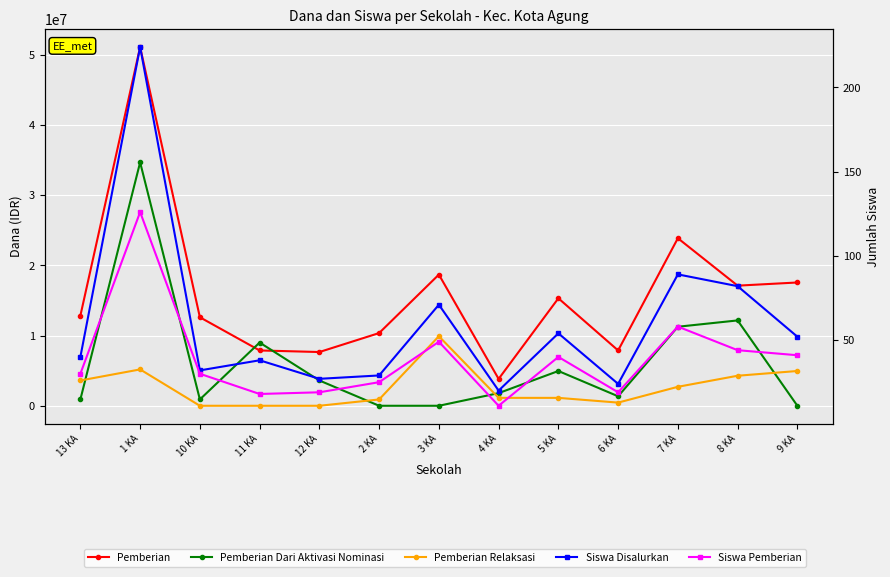

True or false: Pemberian Relaksasi has a value of 9900000 at 3 KA.

True